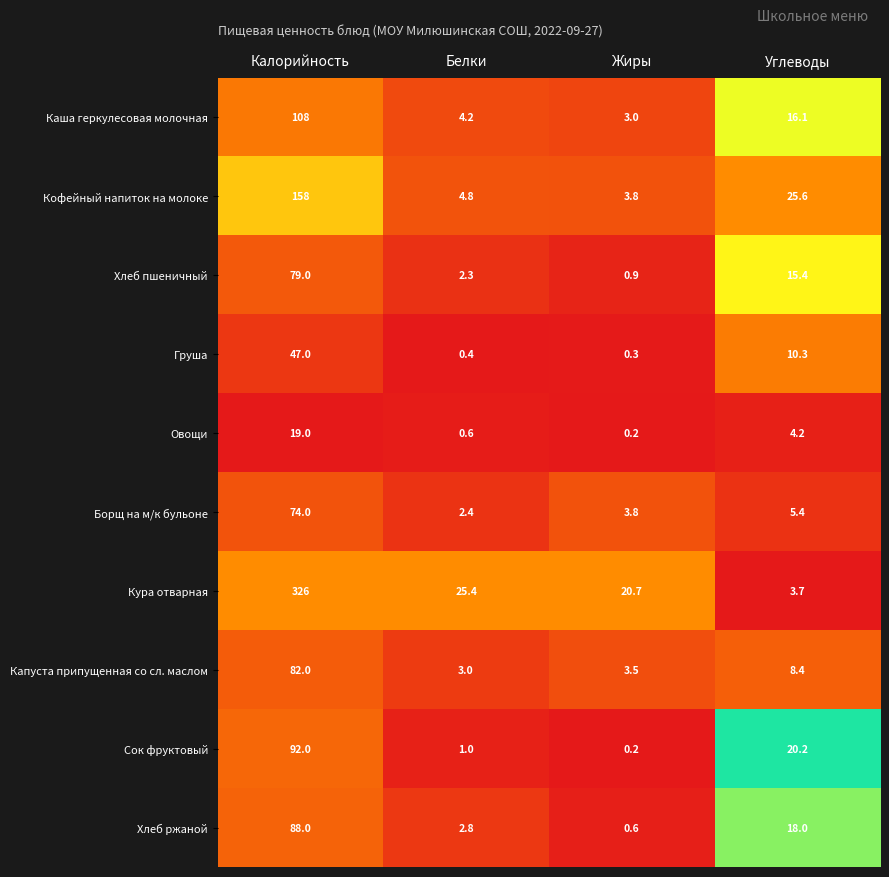

At how many categories does at least one series exceed 0?

4